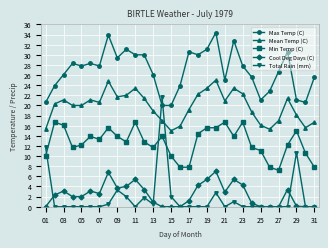

True or false: Mean Temp (C) and Max Temp (C) intersect in this chart.

False